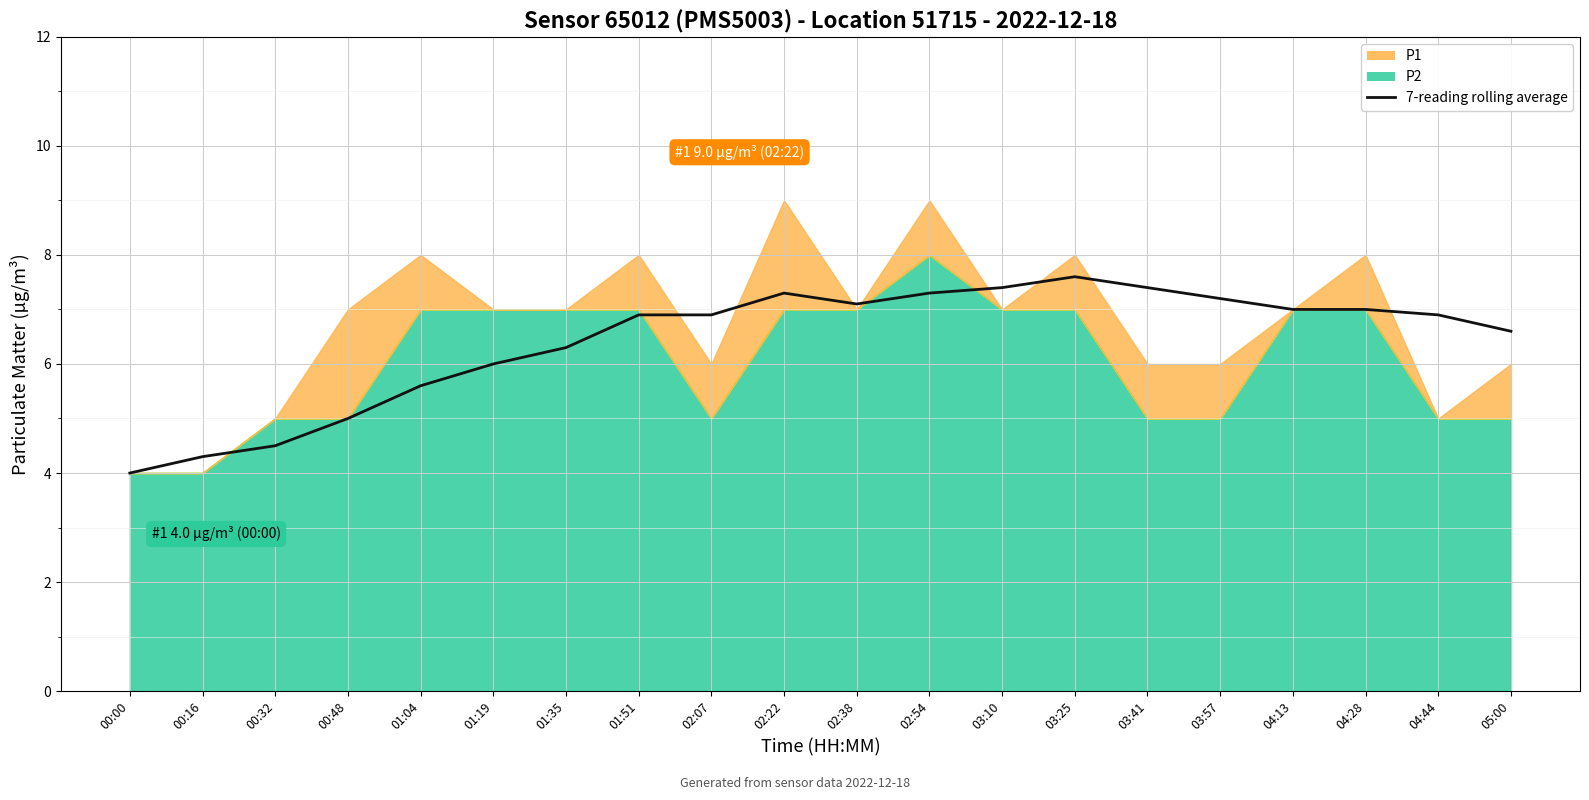

True or false: the data shows 6.3 at 01:35.

True